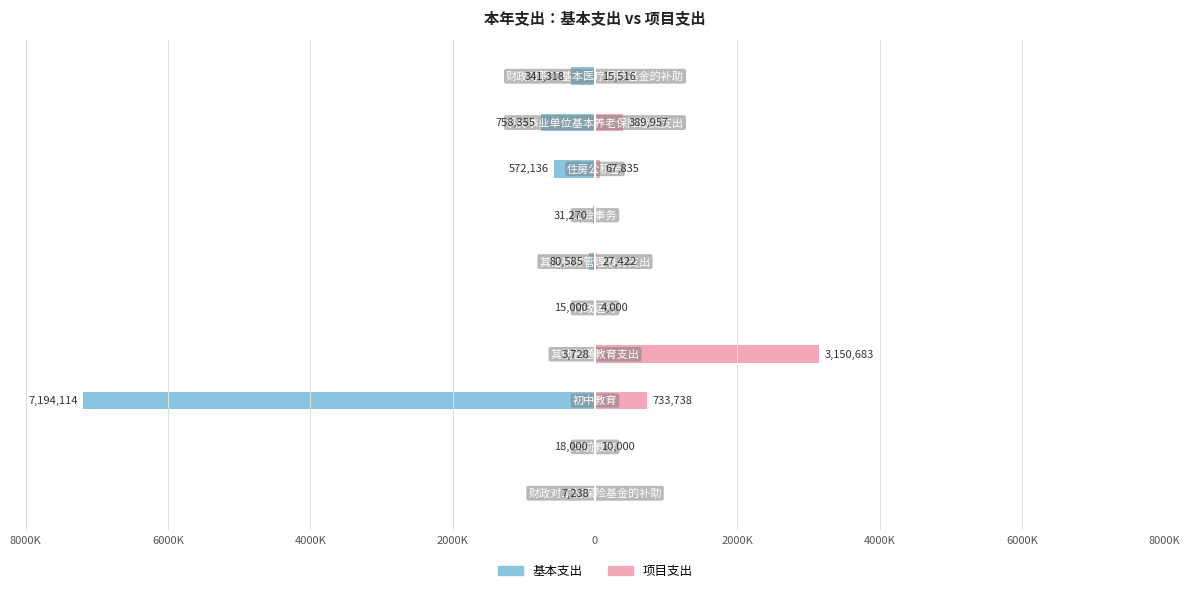

Does the chart contain stacked bars?

No